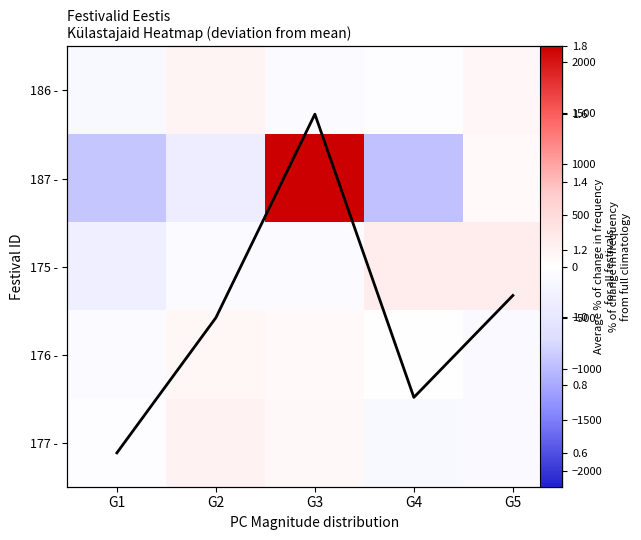

At which label does 187 - first exceed -379?

G3